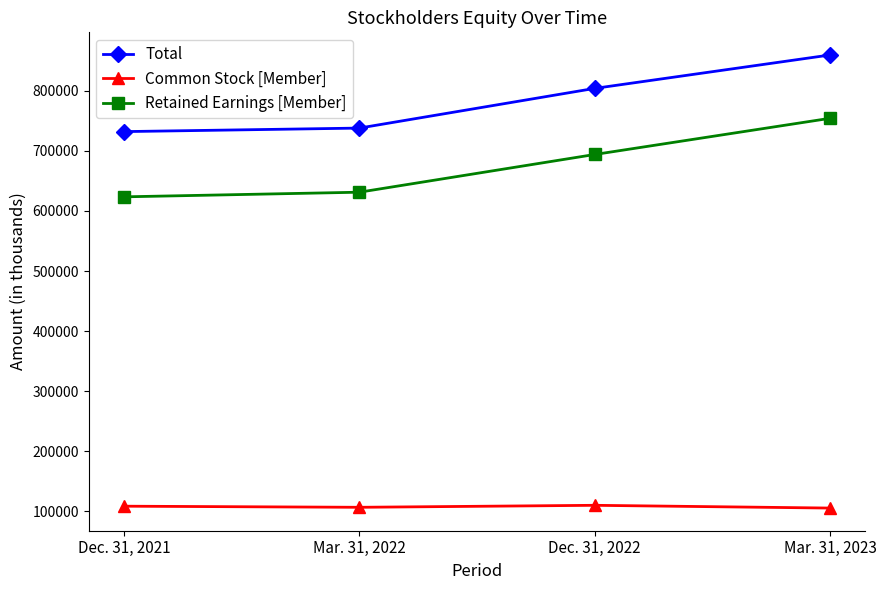

True or false: Common Stock [Member] and Retained Earnings [Member] cross at least once.

False